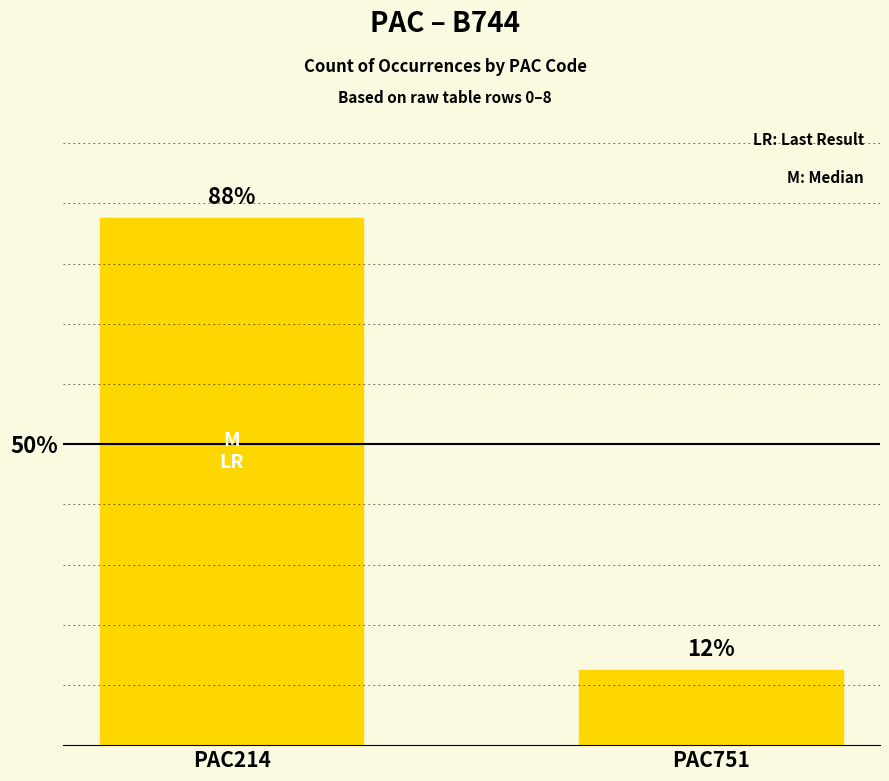

How many bars are there in total?

2